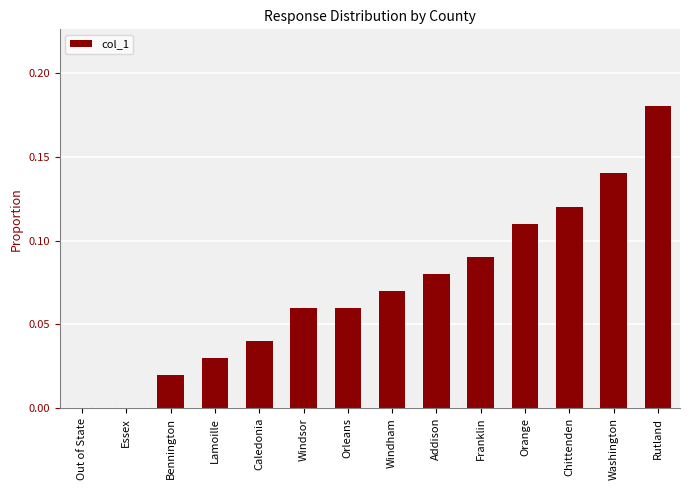

At which category does the chart reach its peak across all series?

Rutland